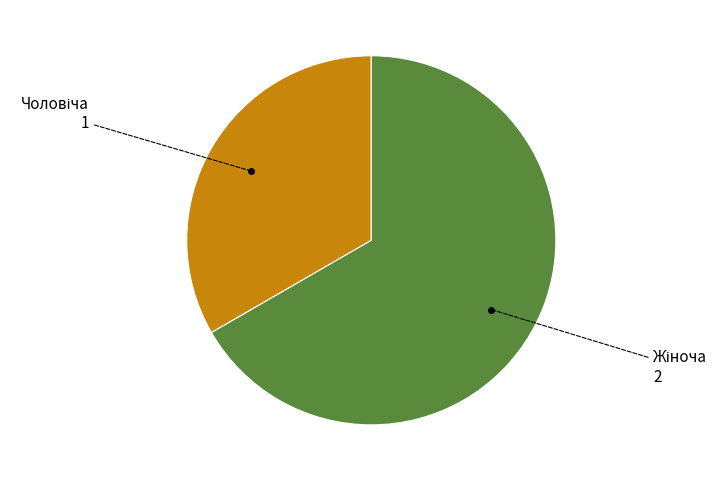

Is there a majority slice in this chart?

Yes